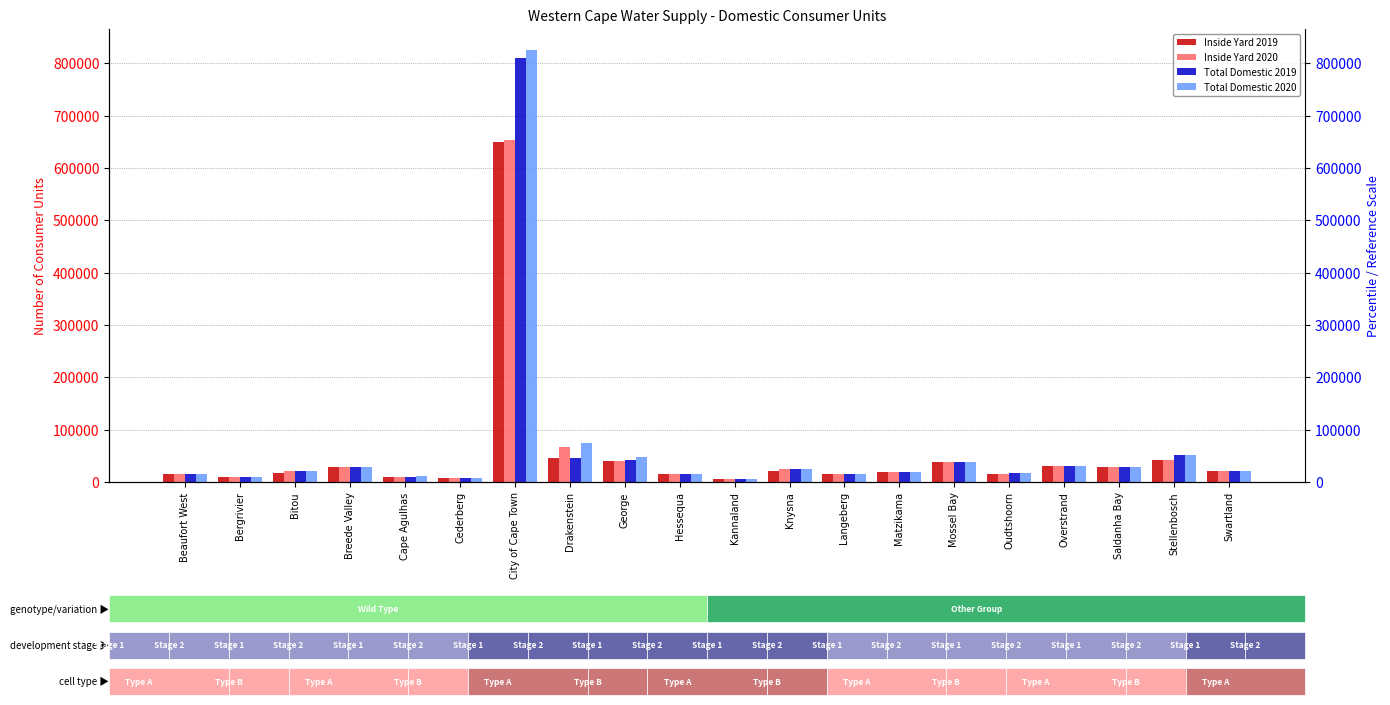

Which series has the widest spread of values?

Total Domestic 2020